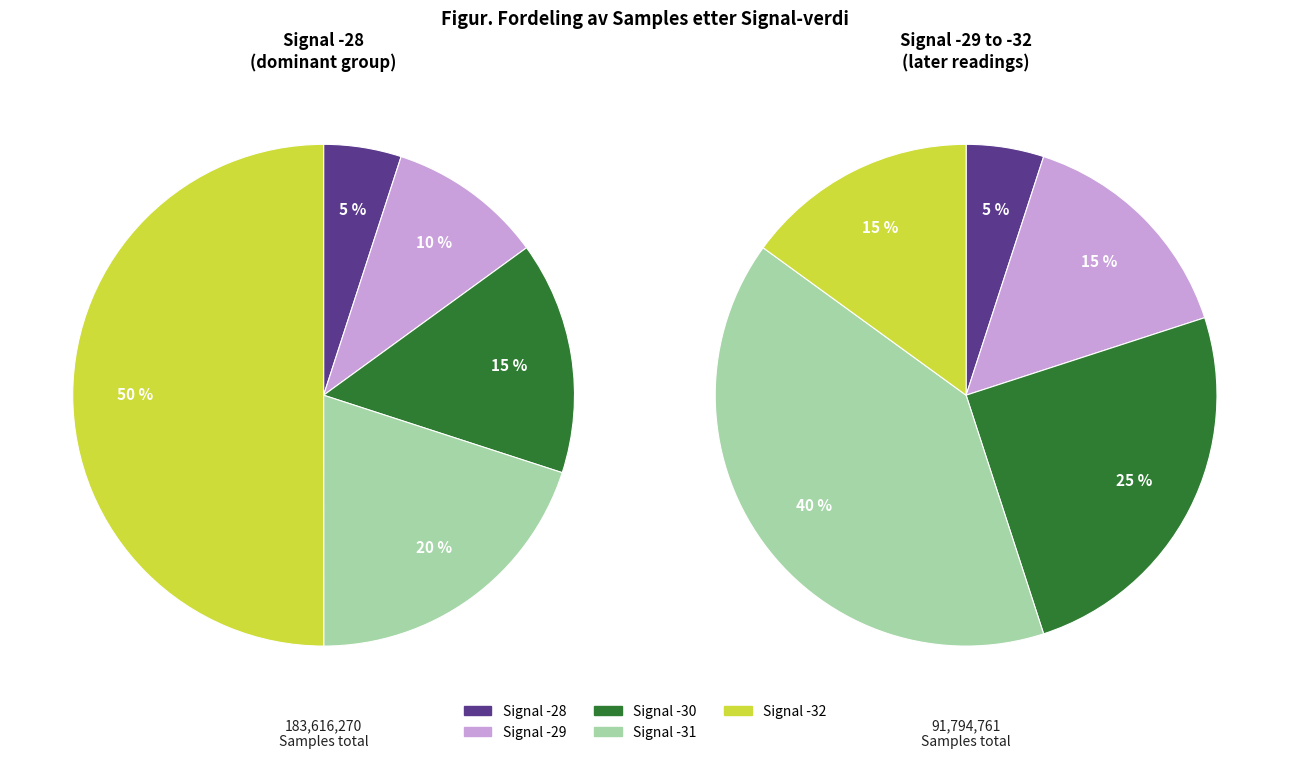

Is it true that 28 is 1% of the pie?

False